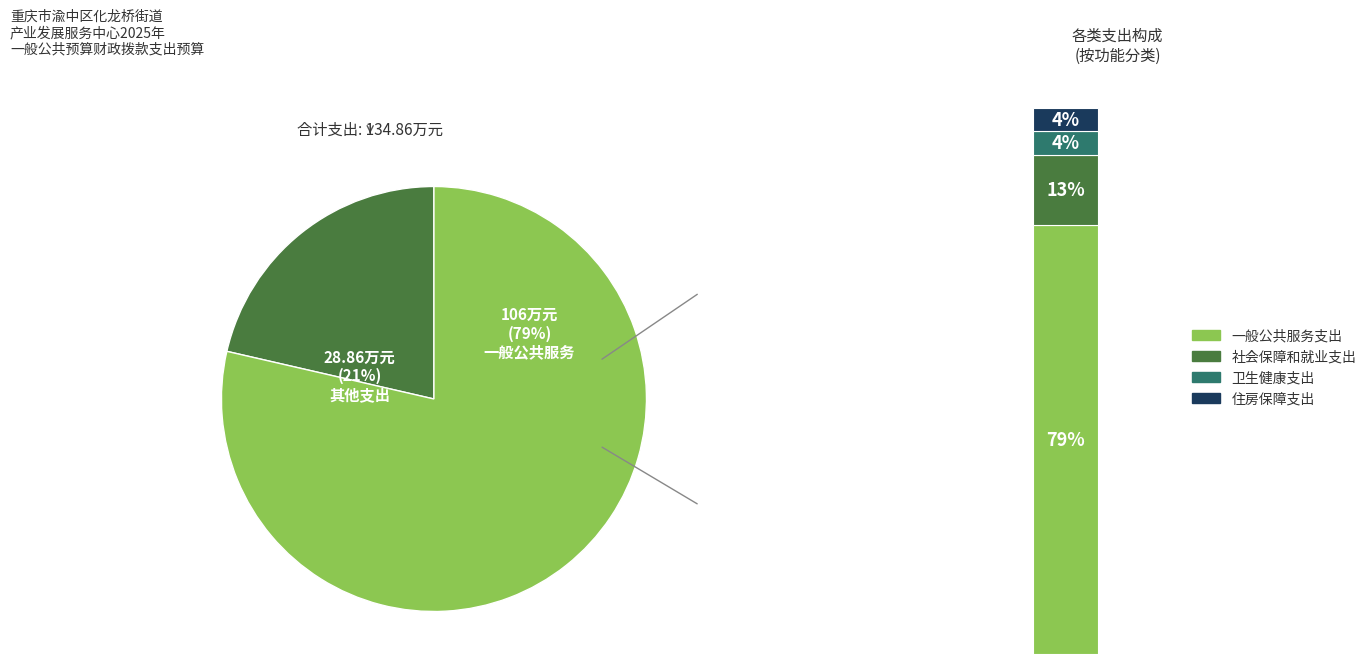

The 卫生健康支出 slice represents 4% of the pie. True or false?

True